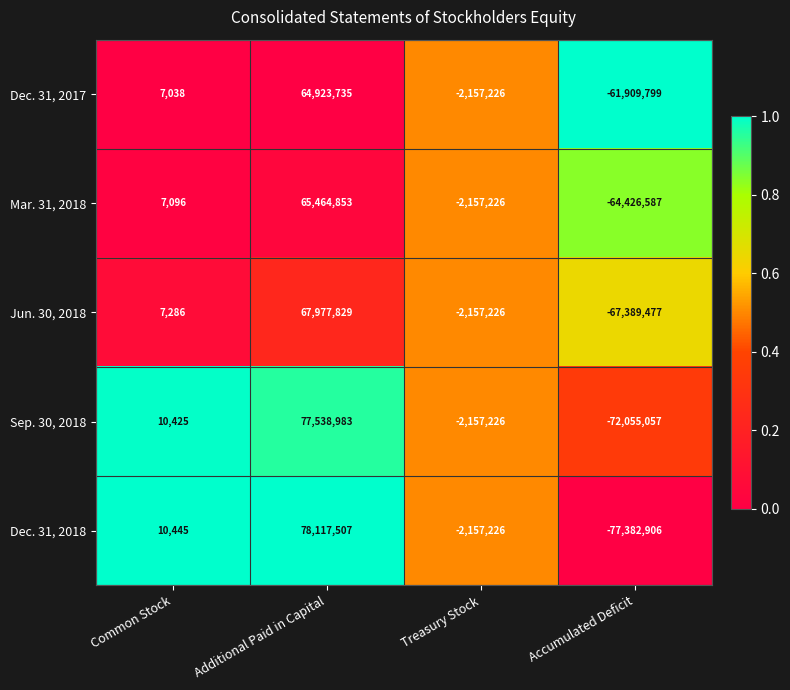

What value does the Sep. 30, 2018 series have at Common Stock?

10425